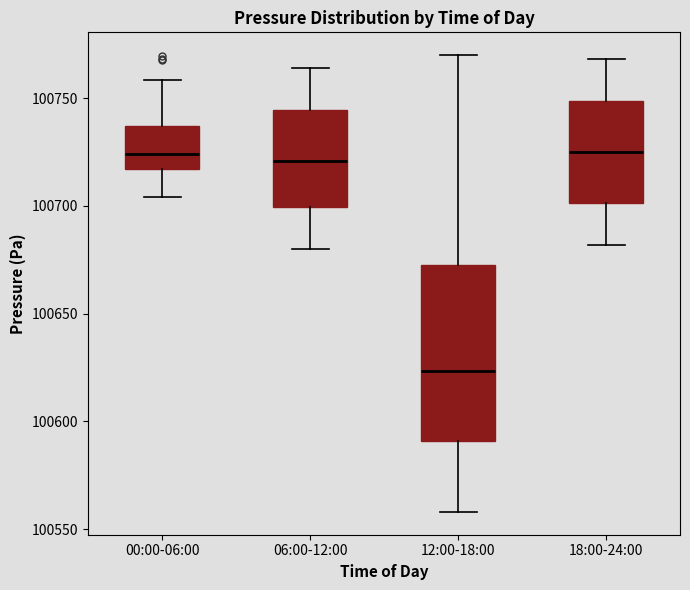

Reading left to right, read every box against the y-axis: the position of its median line, the range the box covers, and the ends of its whiskers. The values are not printed on the chart, so give them approximately, as read against the axis.

00:00-06:00: median 100725, box 100715 to 100735, whiskers 100705 to 100760
06:00-12:00: median 100720, box 100700 to 100745, whiskers 100680 to 100765
12:00-18:00: median 100625, box 100590 to 100675, whiskers 100560 to 100770
18:00-24:00: median 100725, box 100700 to 100750, whiskers 100680 to 100770